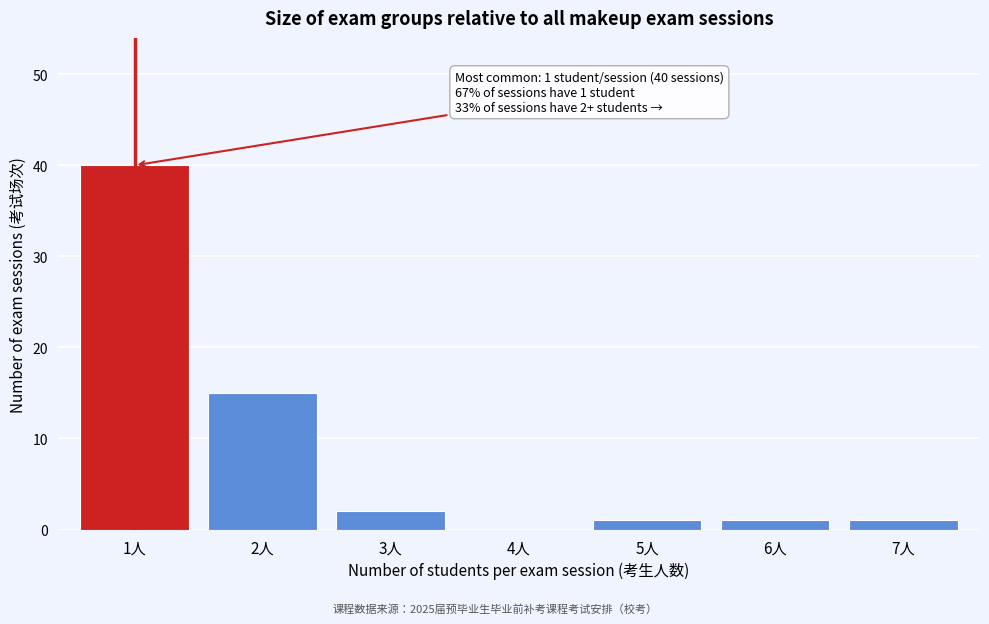

Reading left to right, transcribe all the data shown in this chart.

1人=40	2人=15	3人=2	4人=0	5人=1	6人=1	7人=1